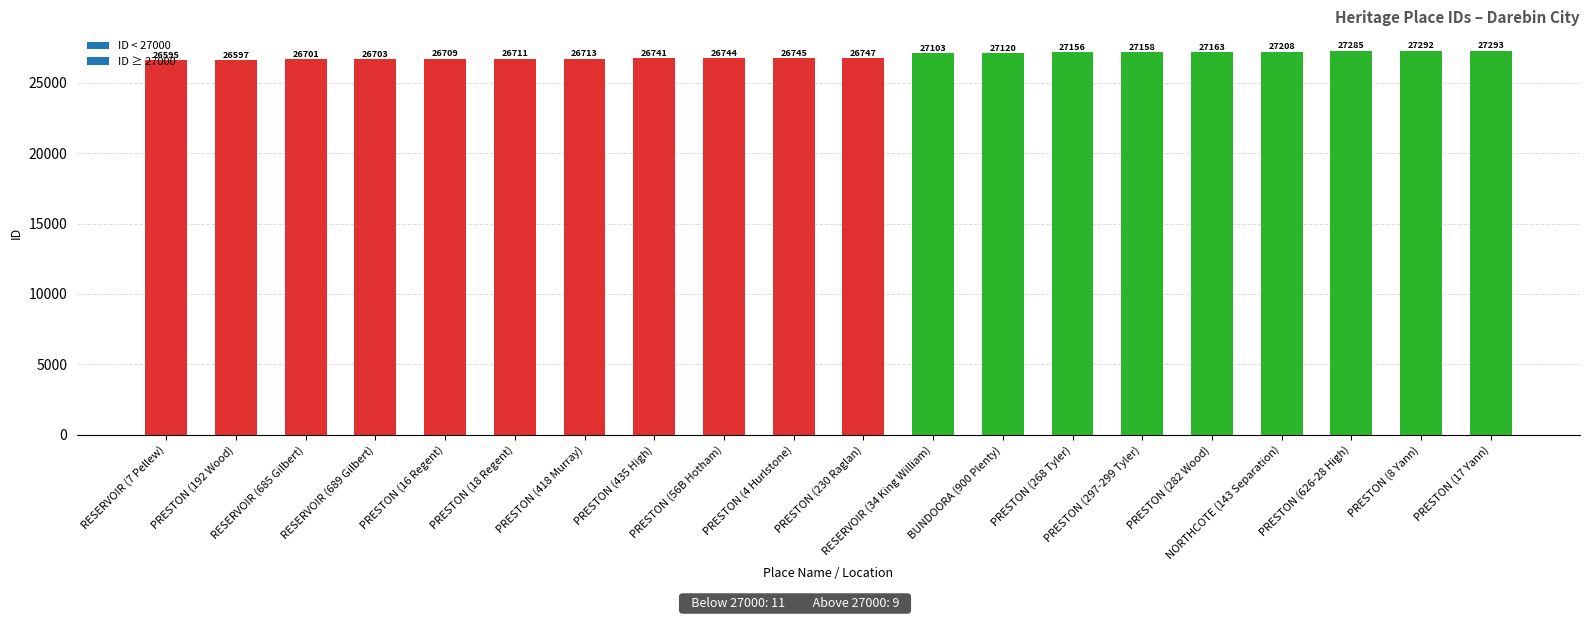

What is the smallest value displayed?

26595